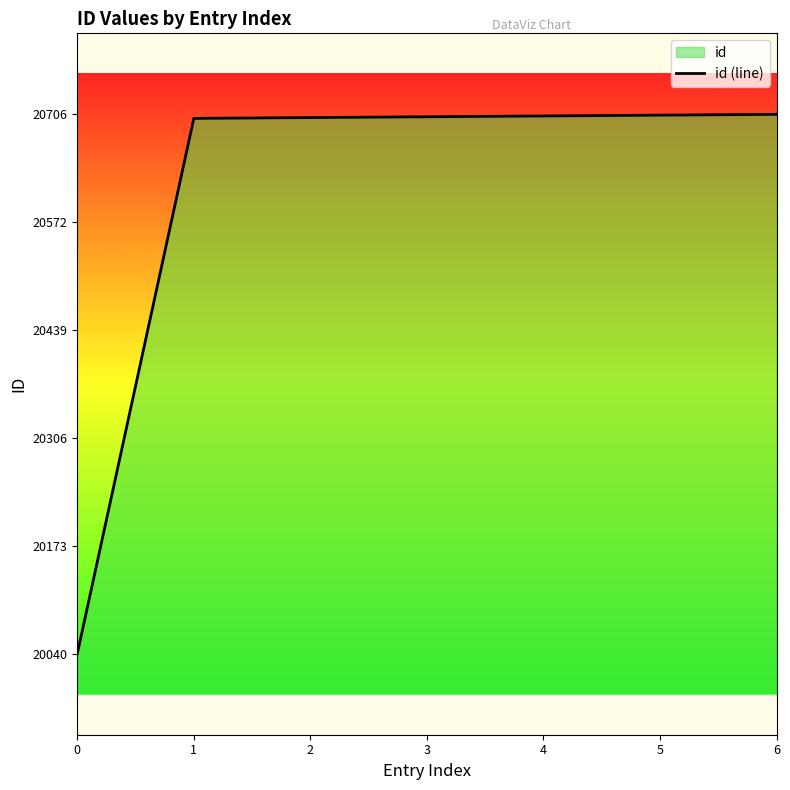

The chart shows a value of 20706 at 6. True or false?

True